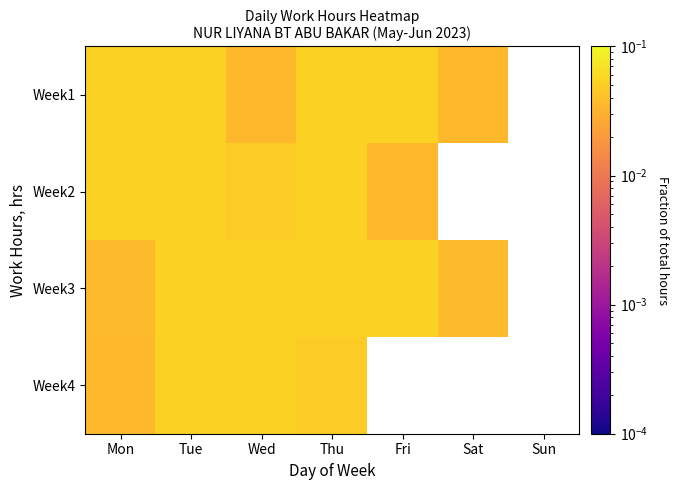

At which category is the sum across all series the highest?

Tue